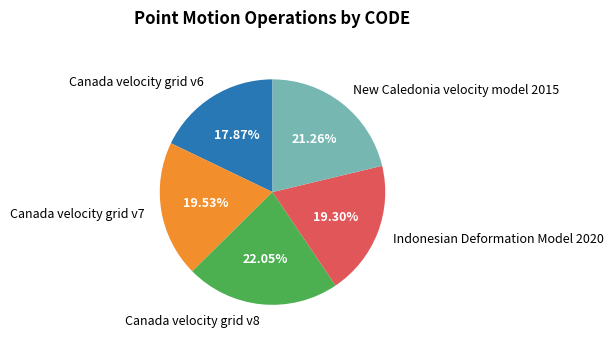

Is there a majority slice in this chart?

No